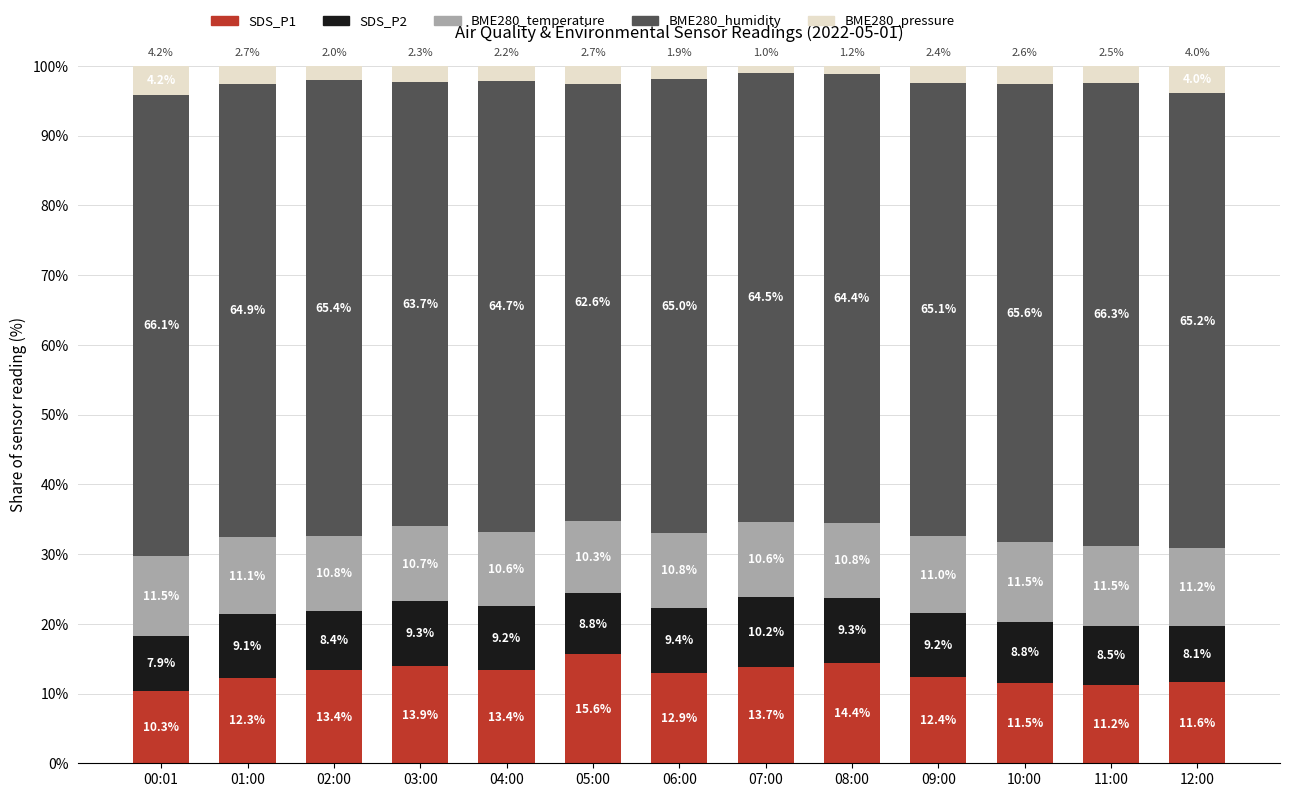

Reading right to left, transcribe the values for SDS_P1.

12:00=11.6	11:00=11.2	10:00=11.5	09:00=12.4	08:00=14.4	07:00=13.7	06:00=12.9	05:00=15.6	04:00=13.4	03:00=13.9	02:00=13.4	01:00=12.3	00:01=10.3